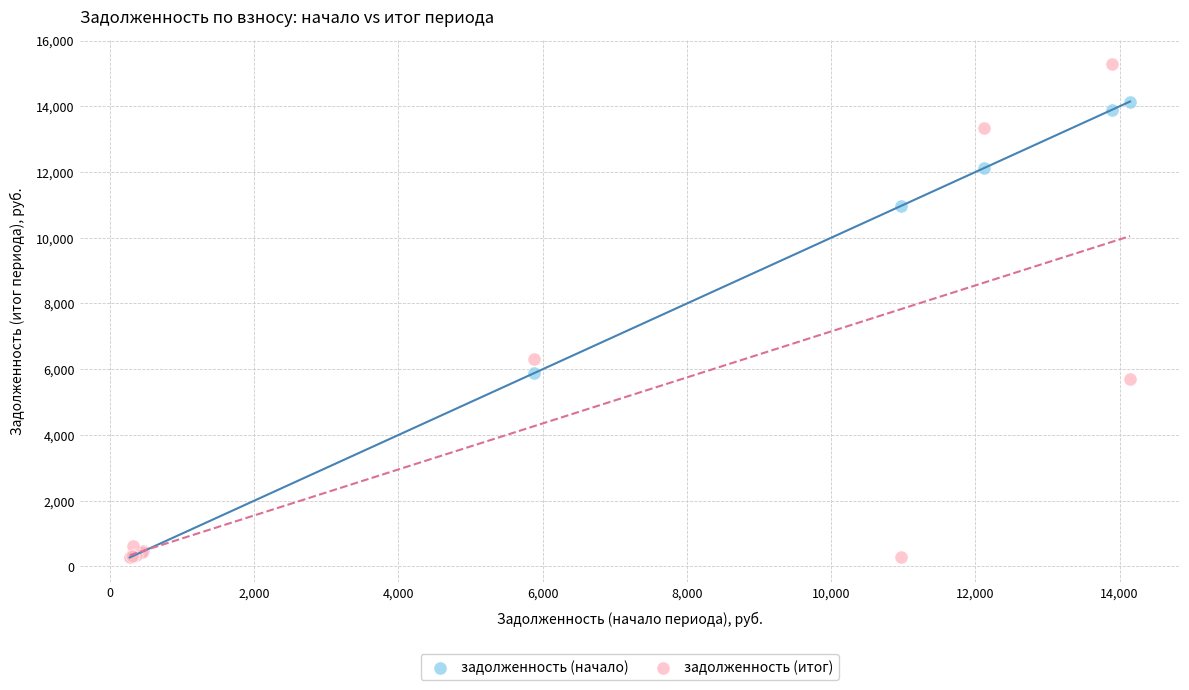

In the задолженность (начало) series, what Y value is closest to 7208?

5877.5